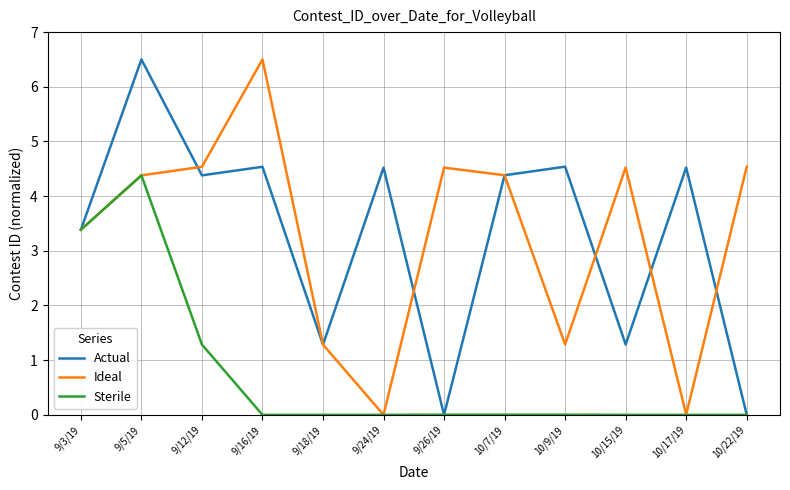

What position from the left is 9/5/19?

2